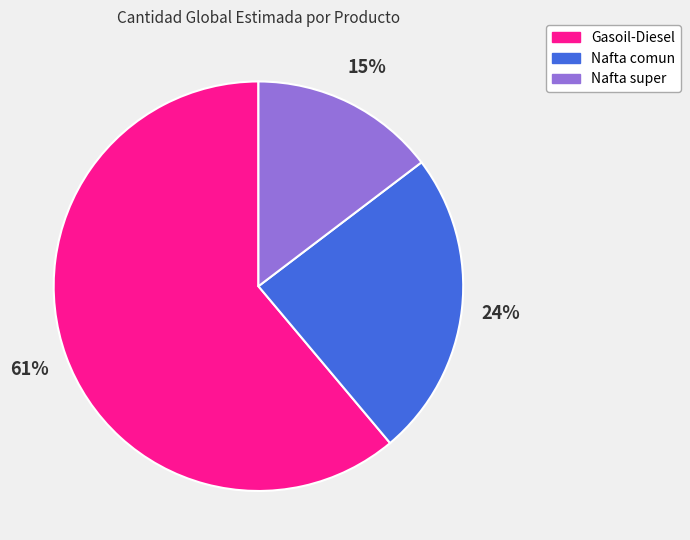

To the nearest percent, what is the combined percentage of Gasoil-Diesel and Nafta comun?

85%